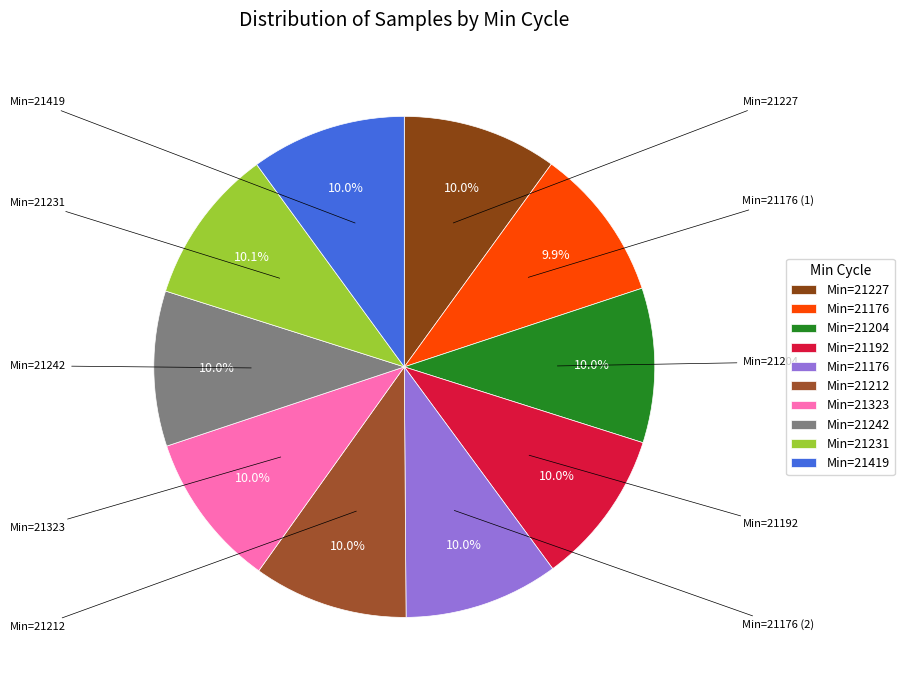

To the nearest percent, what is the average slice percentage?

10%